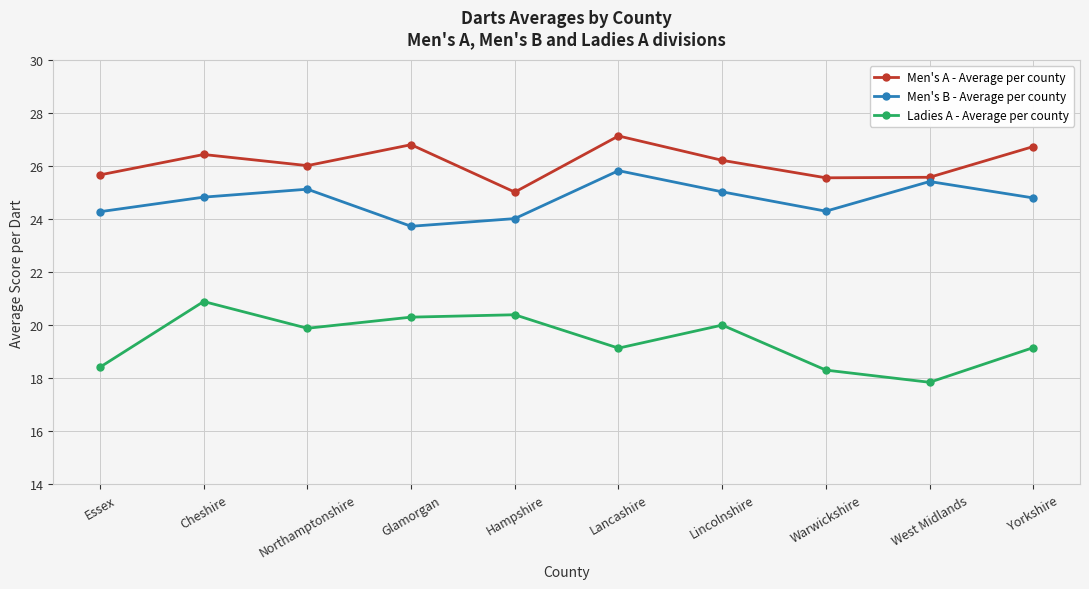

Where does the Men's B - Average per county series first go above 24?

Essex